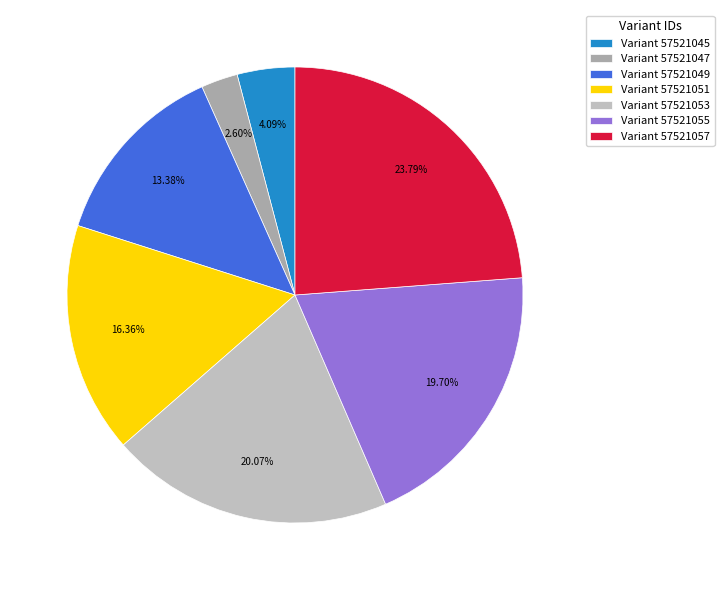

Count the number of slices in the pie.

7